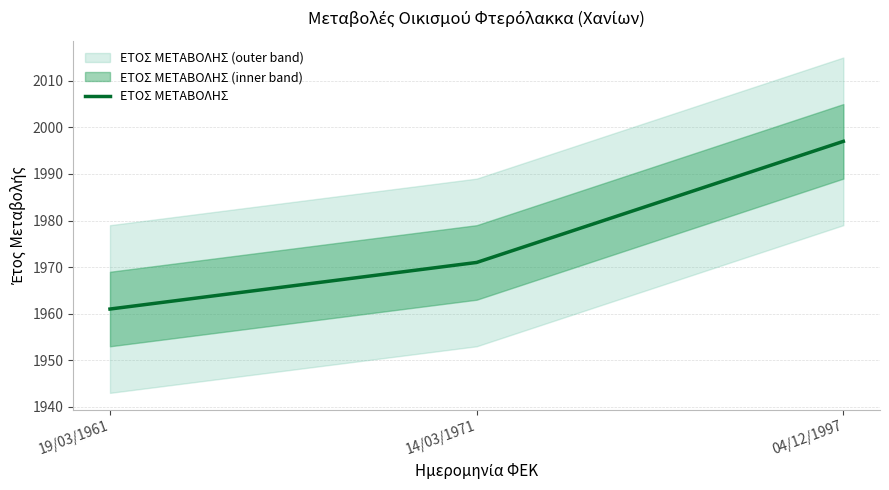

Where is the data nearest to the value 1979?

14/03/1971